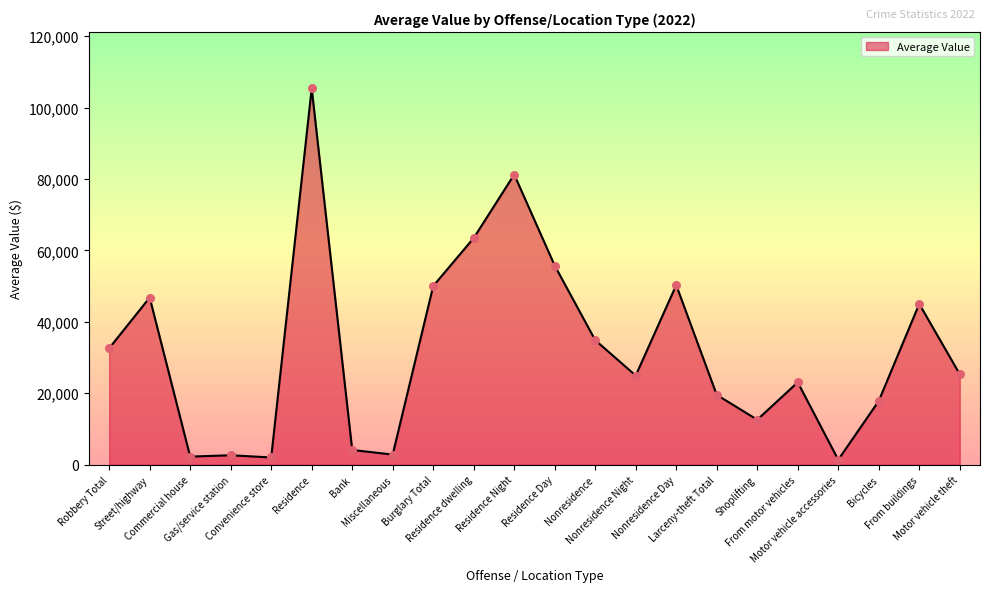

Which has a higher value, Residence Day or Bank?

Residence Day